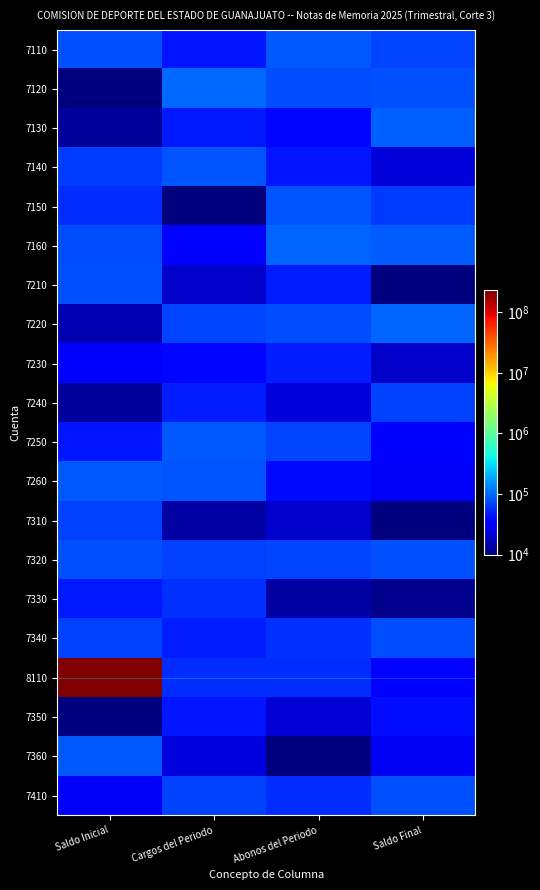

Reading left to right, transcribe all the data shown in this chart.

7110: Saldo Inicial=77395.6	Cargos del Periodo=43887.8	Abonos del Periodo=85859.8	Saldo Final=69736.8
7120: Saldo Inicial=9417.7	Cargos del Periodo=97562.2	Abonos del Periodo=76114.0	Saldo Final=78606.4
7130: Saldo Inicial=12811.4	Cargos del Periodo=45038.6	Abonos del Periodo=37079.8	Saldo Final=92676.5
7140: Saldo Inicial=64386.5	Cargos del Periodo=82276.2	Abonos del Periodo=44341.4	Saldo Final=22723.9
7150: Saldo Inicial=55458.5	Cargos del Periodo=6381.7	Abonos del Periodo=82763.1	Saldo Final=63166.4
7160: Saldo Inicial=75808.8	Cargos del Periodo=35452.6	Abonos del Periodo=97069.8	Saldo Final=89312.1
7210: Saldo Inicial=77838.3	Cargos del Periodo=19463.9	Abonos del Periodo=46672.1	Saldo Final=4380.4
7220: Saldo Inicial=15428.9	Cargos del Periodo=68304.9	Abonos del Periodo=74476.2	Saldo Final=96751.0
7230: Saldo Inicial=32582.5	Cargos del Periodo=37046.0	Abonos del Periodo=46955.6	Saldo Final=18947.1
7240: Saldo Inicial=12992.2	Cargos del Periodo=47570.5	Abonos del Periodo=22690.9	Saldo Final=66981.4
7250: Saldo Inicial=43715.2	Cargos del Periodo=83267.8	Abonos del Periodo=70026.5	Saldo Final=31236.7
7260: Saldo Inicial=83226.0	Cargos del Periodo=80476.4	Abonos del Periodo=38747.8	Saldo Final=28832.8
7310: Saldo Inicial=68249.6	Cargos del Periodo=13975.2	Abonos del Periodo=19990.8	Saldo Final=736.2
7320: Saldo Inicial=78692.4	Cargos del Periodo=66485.1	Abonos del Periodo=70516.5	Saldo Final=78072.9
7330: Saldo Inicial=45891.6	Cargos del Periodo=56874.1	Abonos del Periodo=13979.7	Saldo Final=11453.0
7340: Saldo Inicial=66840.3	Cargos del Periodo=47109.6	Abonos del Periodo=56523.6	Saldo Final=76499.9
8110: Saldo Inicial=228197533.9	Cargos del Periodo=55357.9	Abonos del Periodo=55920.7	Saldo Final=30395.0
7350: Saldo Inicial=3081.8	Cargos del Periodo=43671.7	Abonos del Periodo=21458.5	Saldo Final=40852.9
7360: Saldo Inicial=85340.3	Cargos del Periodo=23393.9	Abonos del Periodo=5830.3	Saldo Final=28138.4
7410: Saldo Inicial=29359.4	Cargos del Periodo=66191.7	Abonos del Periodo=55703.2	Saldo Final=78389.8